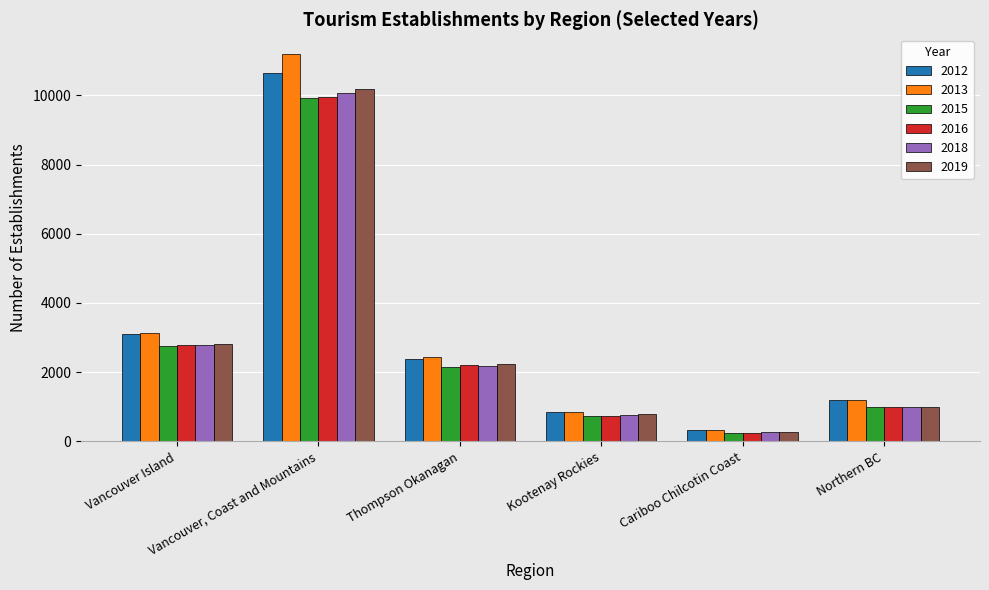

Which series has the widest spread of values?

2013